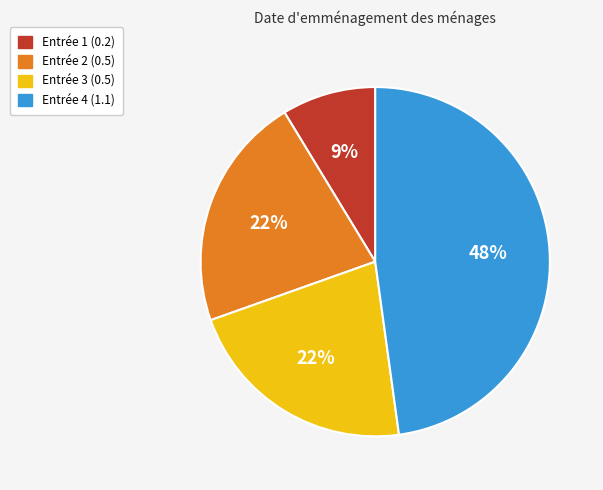

Does any single category account for the majority?

No